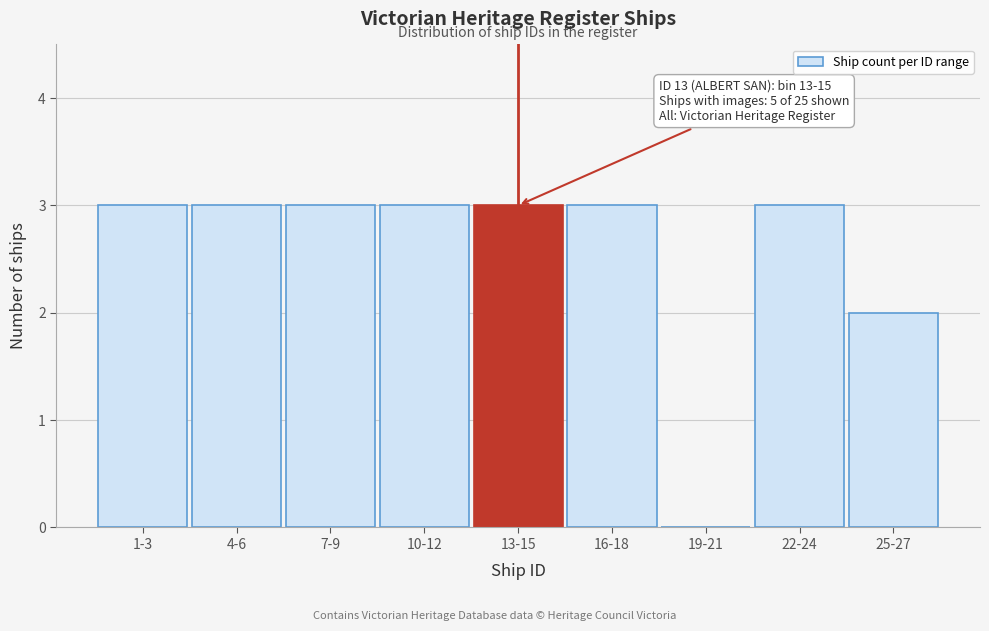

Reading left to right, what are all the values shown in this chart?

1-3=3	4-6=3	7-9=3	10-12=3	13-15=3	16-18=3	19-21=0	22-24=3	25-27=2